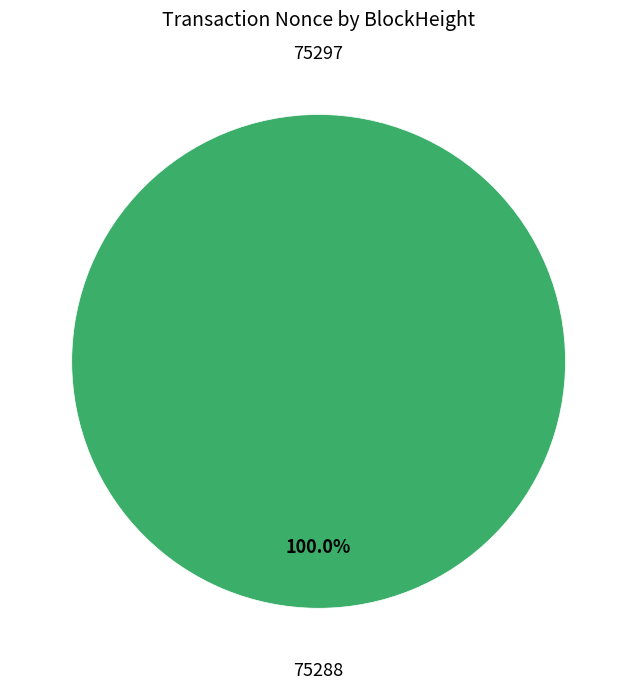

How many slices are in this pie chart?

2